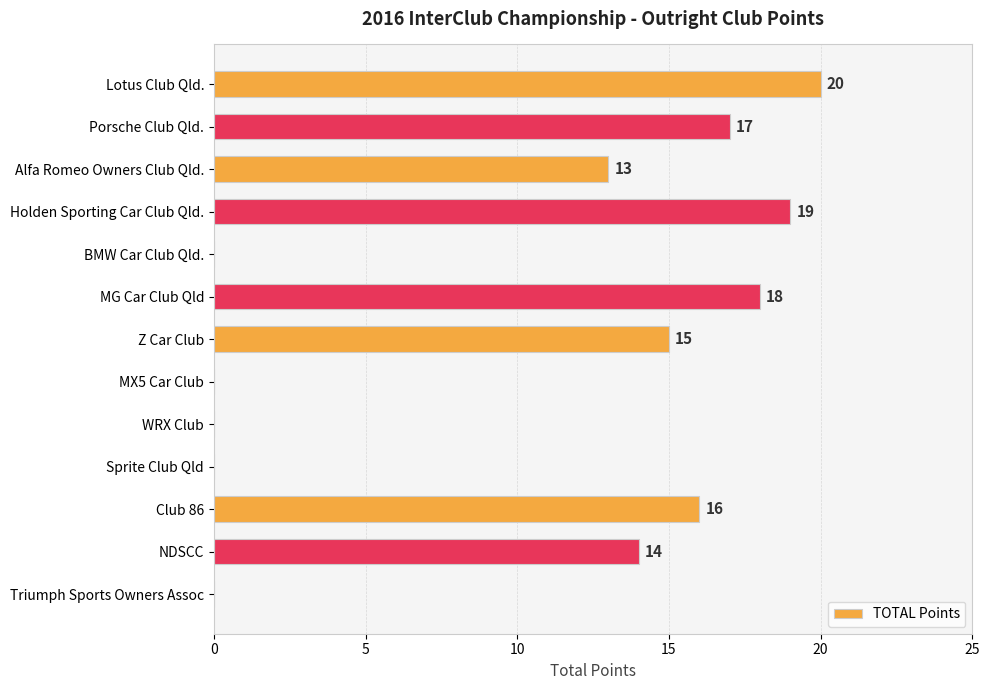

Reading bottom to top, extract all data points from this chart.

Triumph Sports Owners Assoc=0	NDSCC=14	Club 86=16	Sprite Club Qld=0	WRX Club=0	MX5 Car Club=0	Z Car Club=15	MG Car Club Qld=18	BMW Car Club Qld.=0	Holden Sporting Car Club Qld.=19	Alfa Romeo Owners Club Qld.=13	Porsche Club Qld.=17	Lotus Club Qld.=20